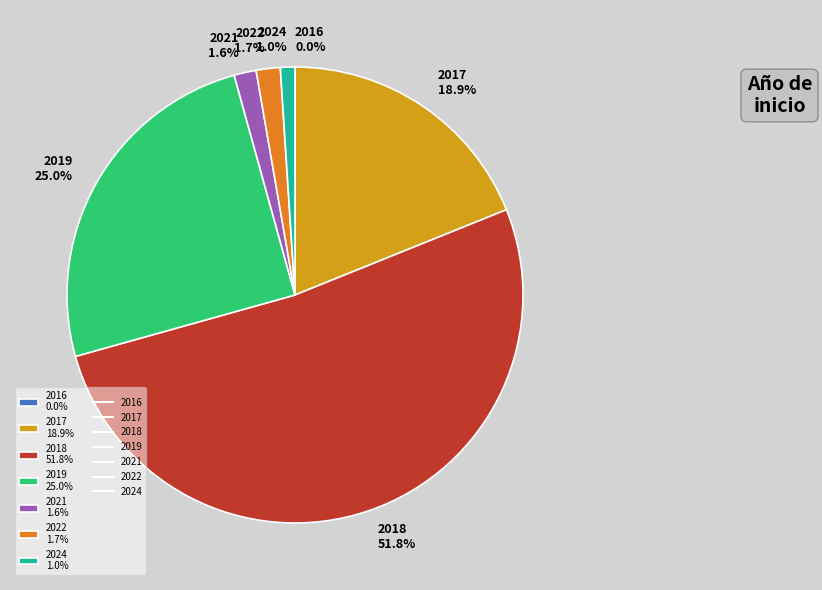

Which slice represents more than half of the pie?

2018 51.8%